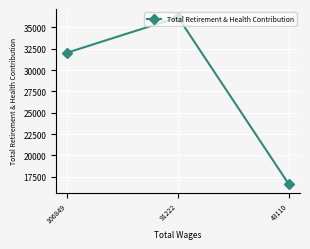

True or false: the data shows 61233 at 91222.

False